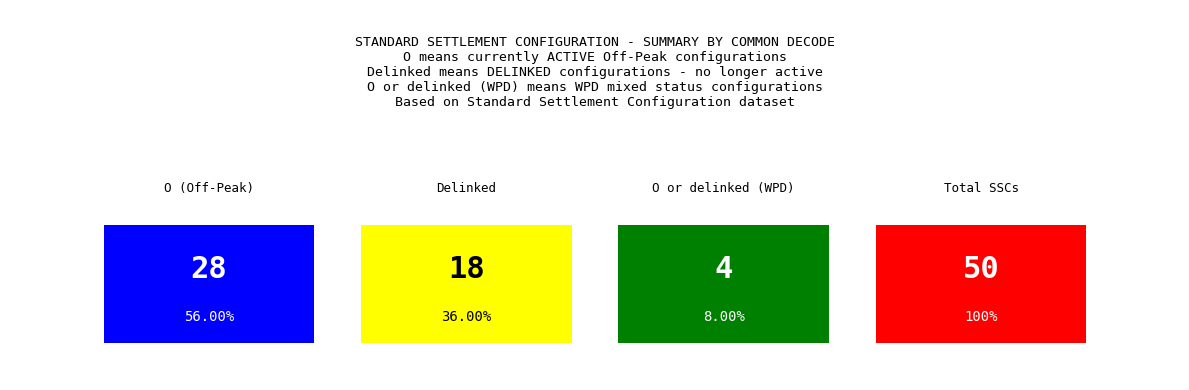

What is the difference between the values at 2 and 1?

14